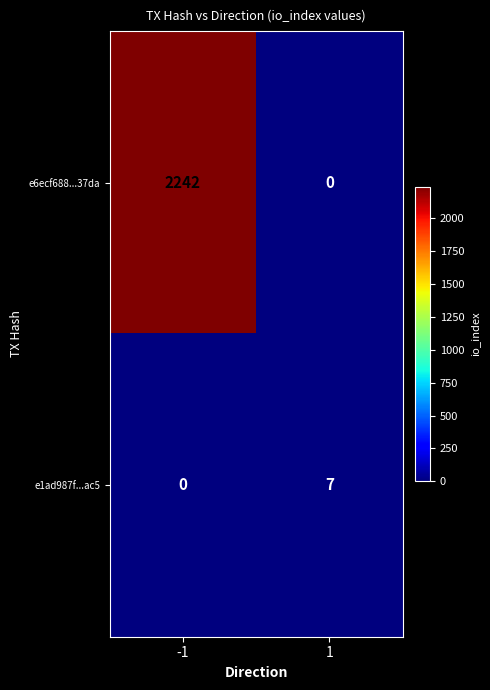

List the series in order of their peak value, highest first.

e6ecf688...37da, e1ad987f...ac5